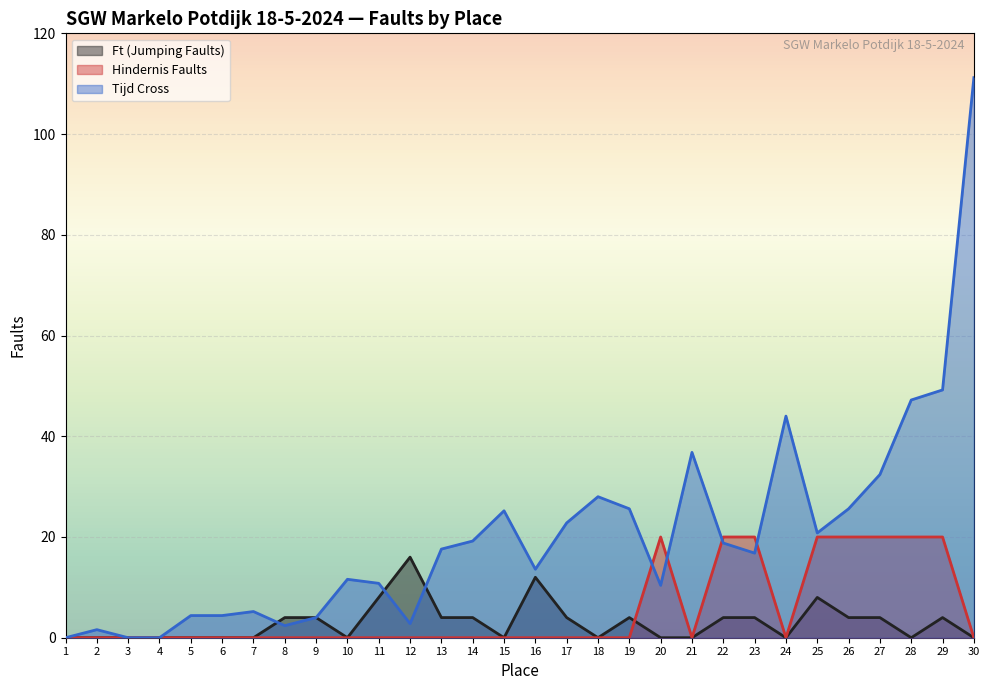

Is it true that Tijd Cross equals 74.5 at 28?

False